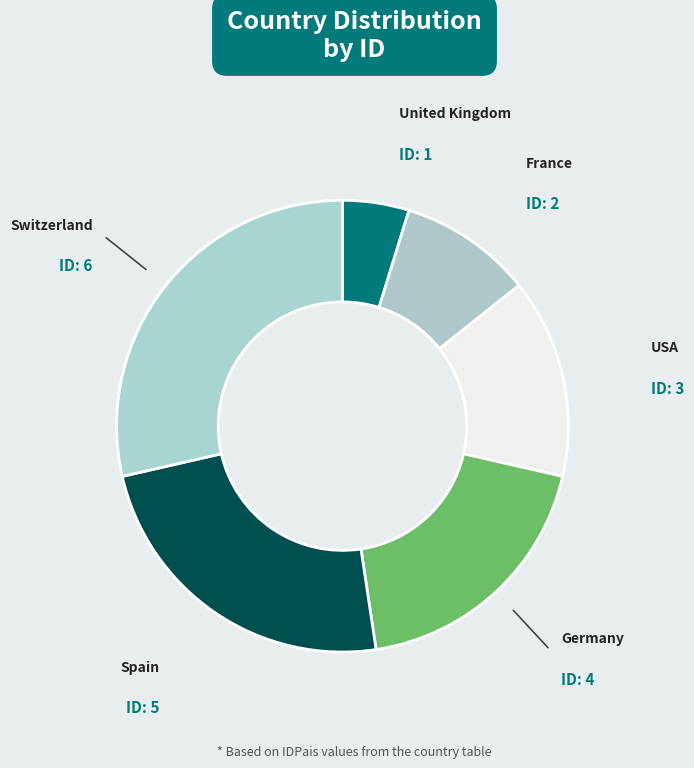

Is Germany the majority of the pie?

No